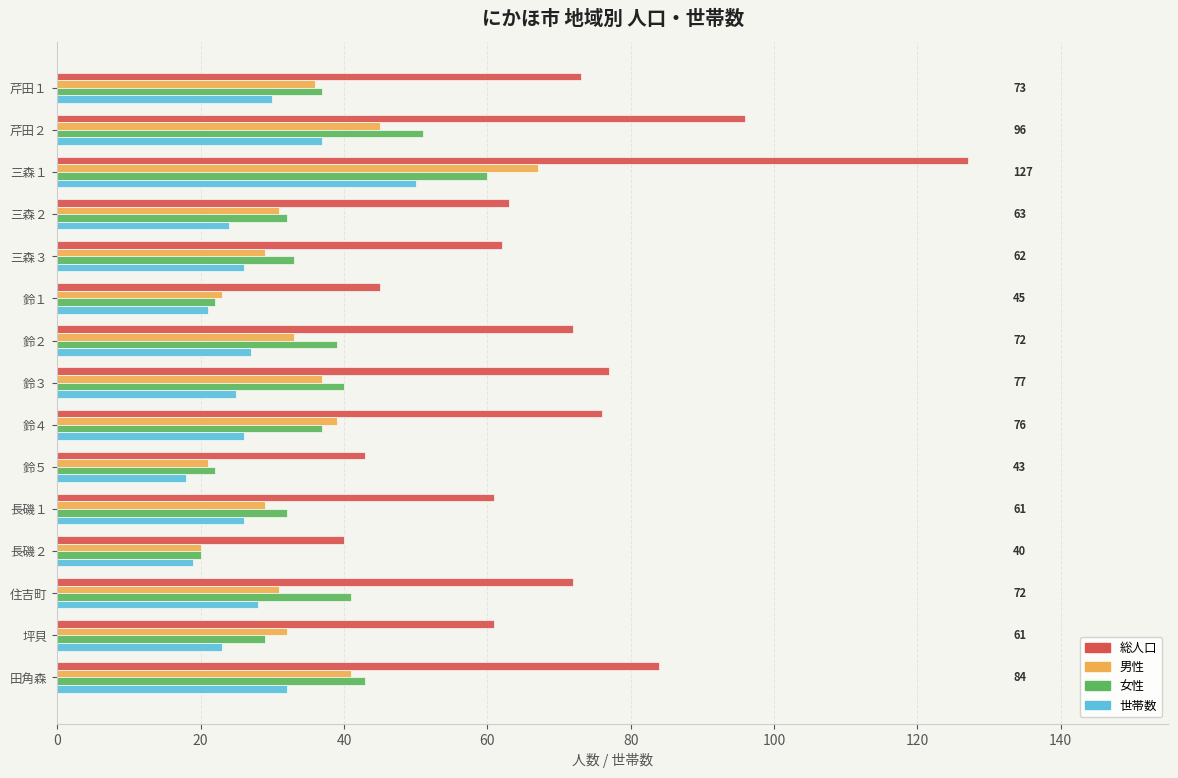

List the series in order of their peak value, lowest first.

世帯数, 女性, 男性, 総人口